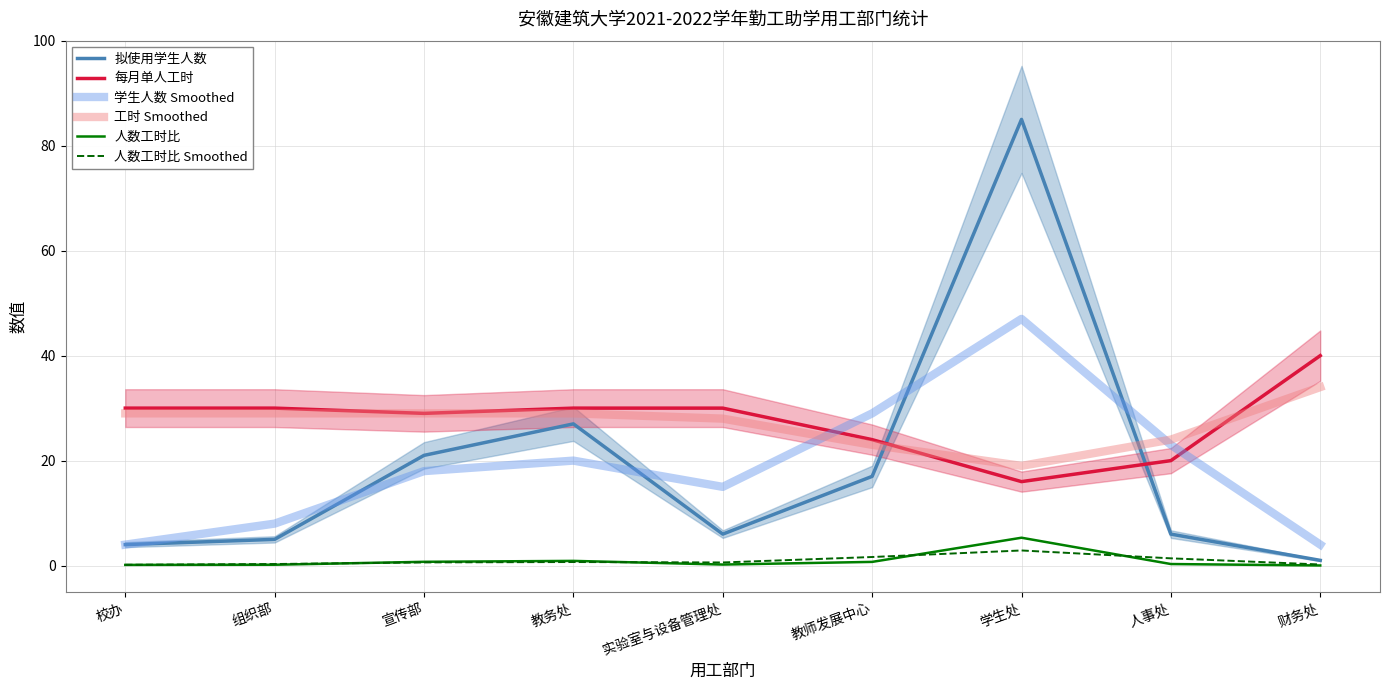

List the labels in order of 人数工时比 Smoothed value, smallest first.

校办, 财务处, 组织部, 实验室与设备管理处, 宣传部, 教务处, 人事处, 教师发展中心, 学生处